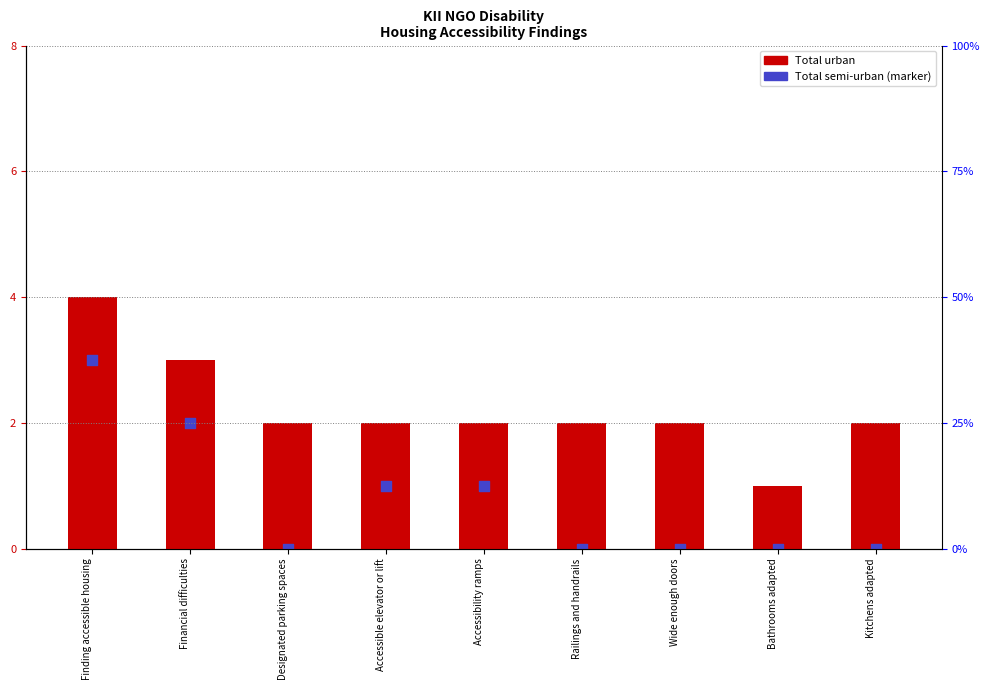

At how many categories does at least one series exceed 2?

2